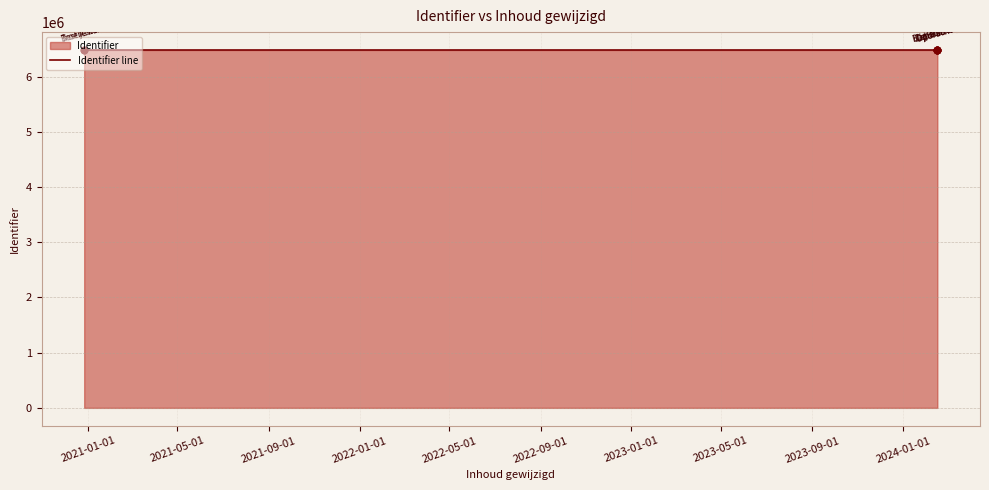

What is the change in value from 2021-01-01 to 2023-01-01?

+7